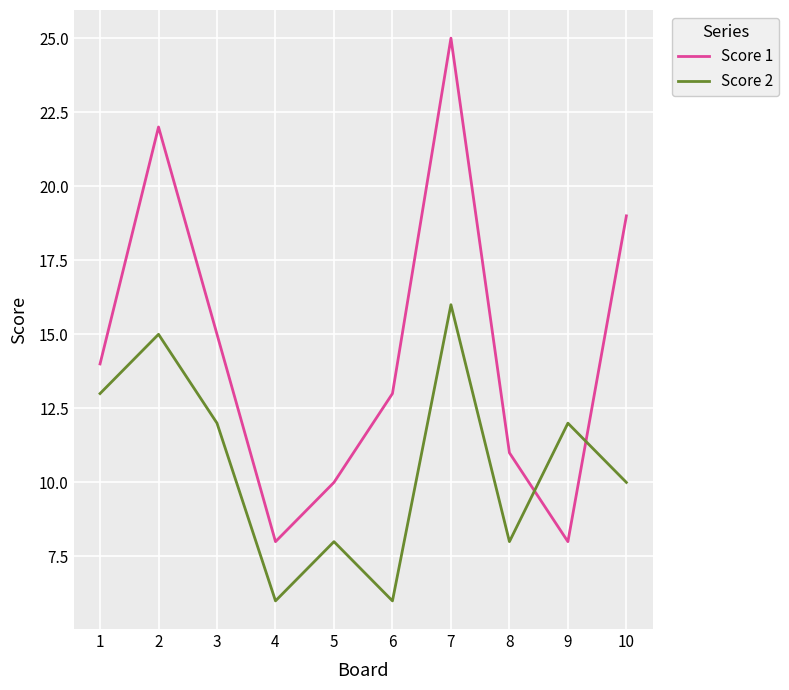

How many distinct data groups are displayed?

2